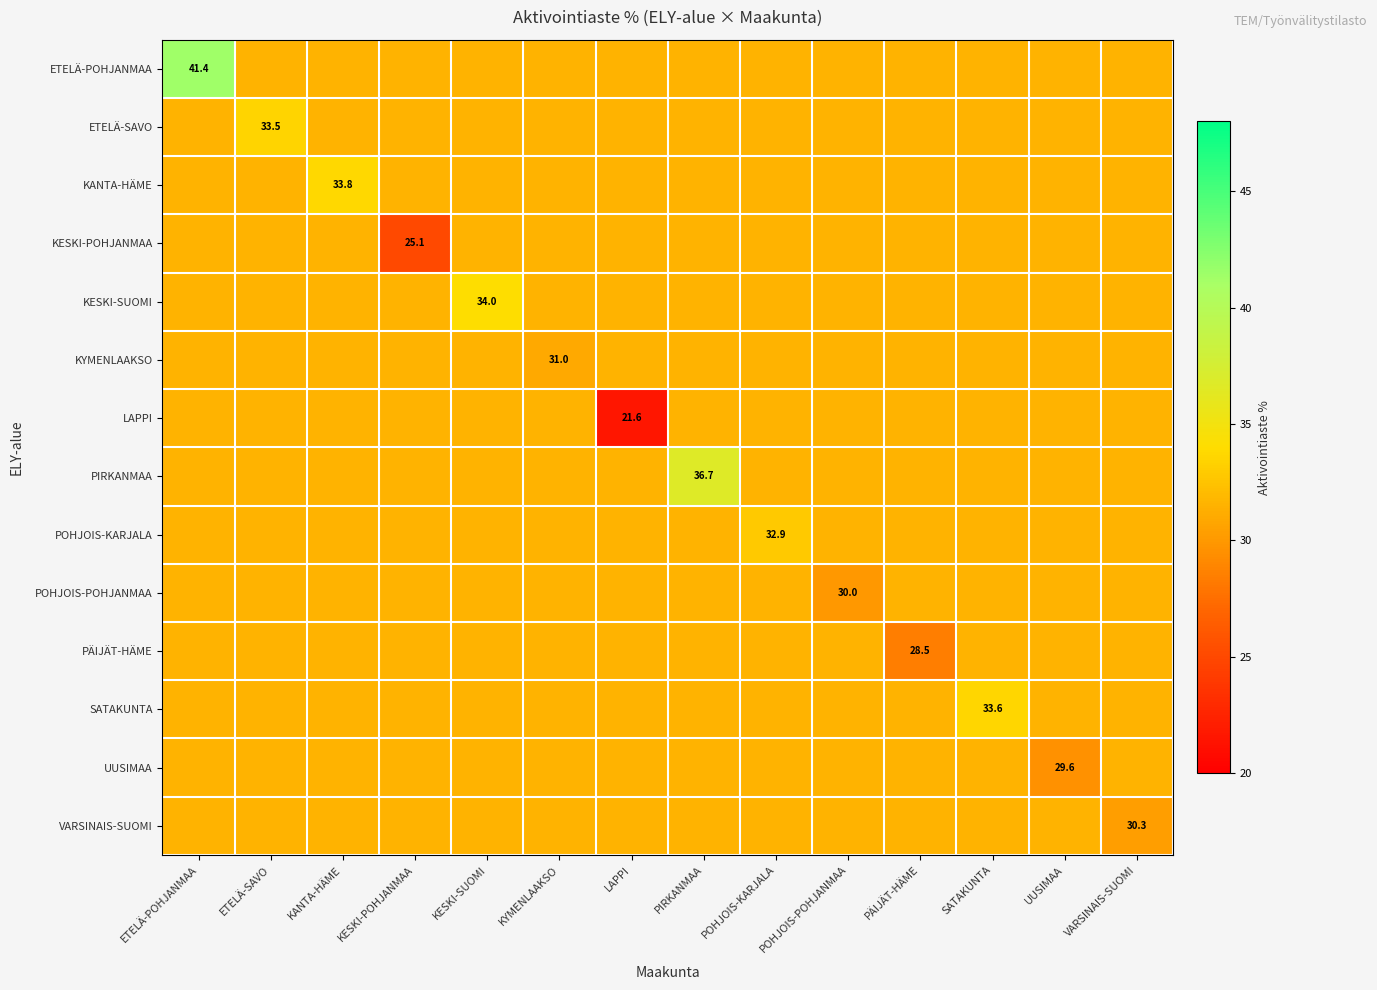

What is the spread (max minus min) of values at LAPPI?

10.0